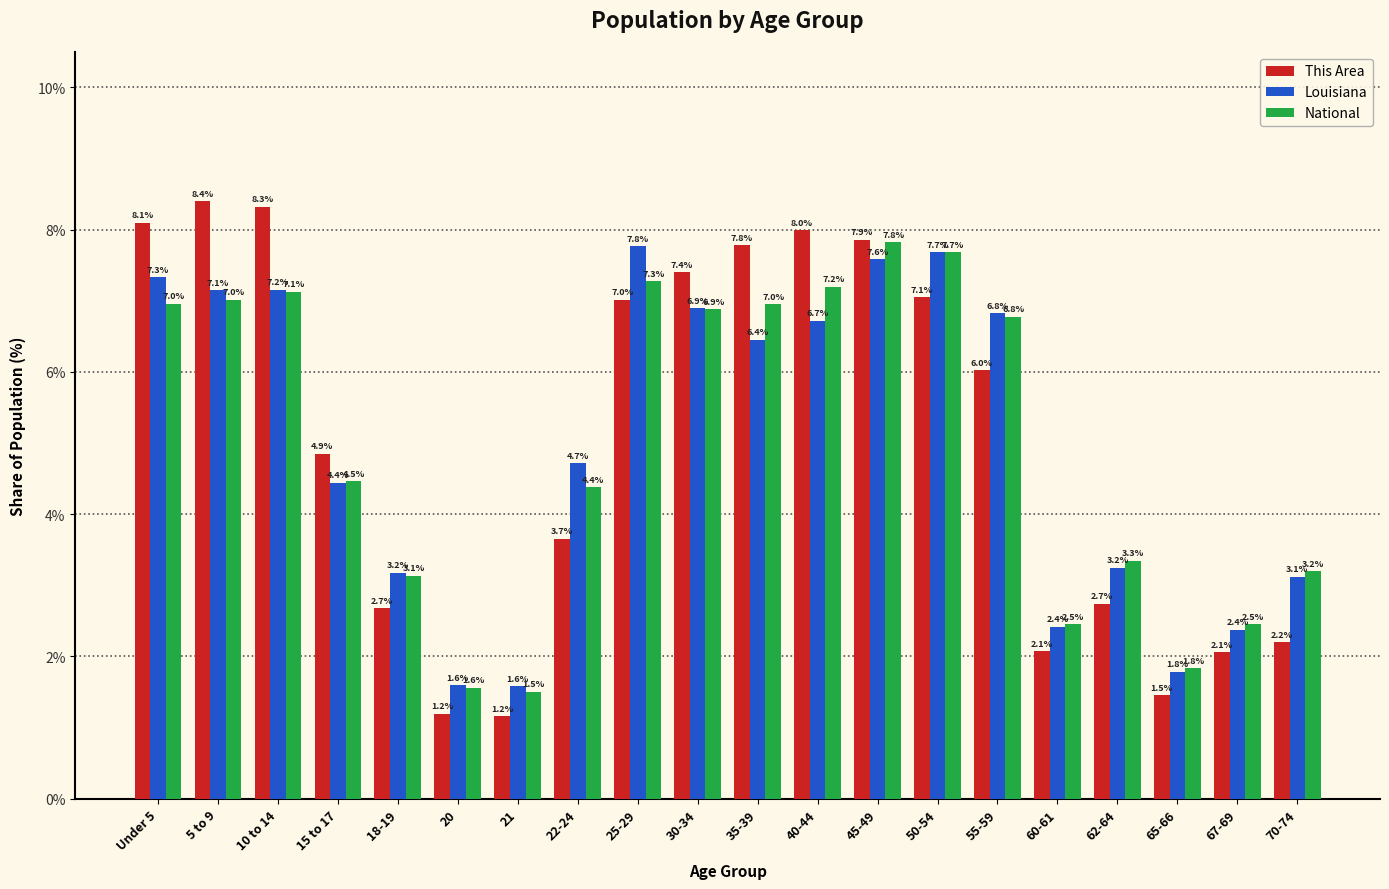

What is the difference between the second highest and minimum values in the Louisiana series?

6.1